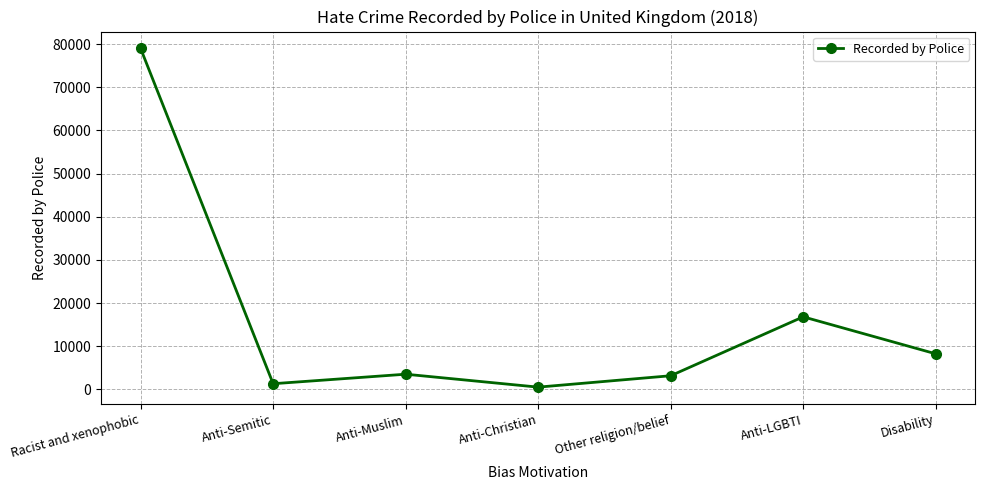

What is the value of the 1st point from the left?

78991